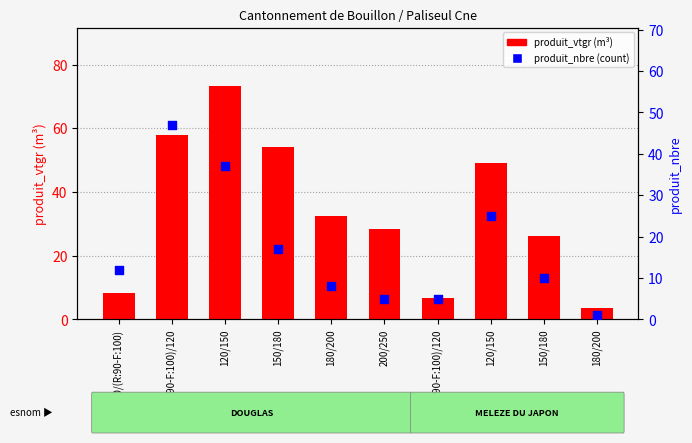

What is the total value across all series at 70/(R:90-F:100)?

20.4